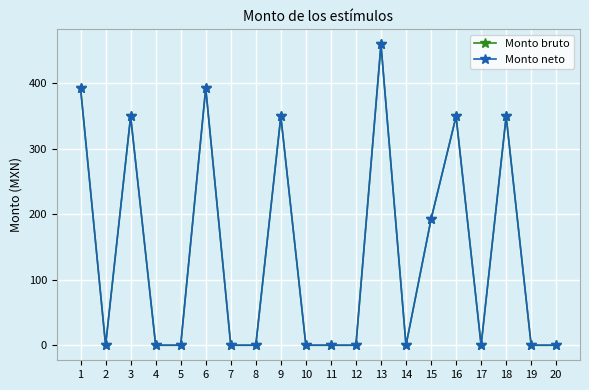

The value of Monto bruto at 1 is 229.3. True or false?

False